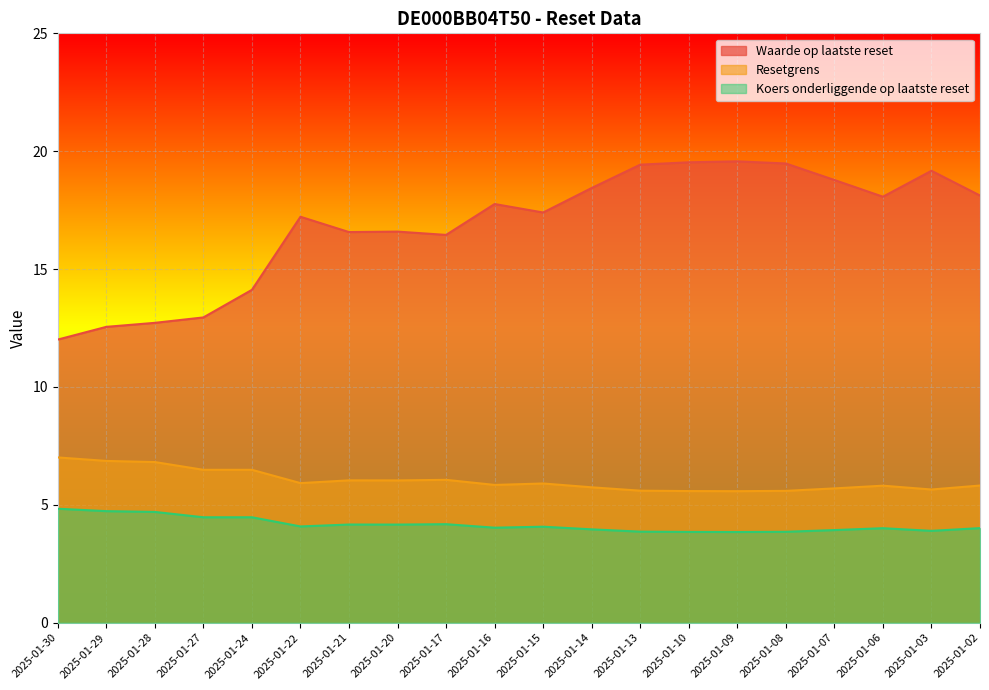

Reading left to right, transcribe all the data shown in this chart.

Waarde op laatste reset: 2025-01-30=12.0	2025-01-29=12.6	2025-01-28=12.7	2025-01-27=12.9	2025-01-24=14.1	2025-01-22=17.2	2025-01-21=16.6	2025-01-20=16.6	2025-01-17=16.4	2025-01-16=17.8	2025-01-15=17.4	2025-01-14=18.4	2025-01-13=19.4	2025-01-10=19.5	2025-01-09=19.6	2025-01-08=19.5	2025-01-07=18.8	2025-01-06=18.1	2025-01-03=19.2	2025-01-02=18.1
Resetgrens: 2025-01-30=7.0	2025-01-29=6.9	2025-01-28=6.8	2025-01-27=6.5	2025-01-24=6.5	2025-01-22=5.9	2025-01-21=6.0	2025-01-20=6.0	2025-01-17=6.1	2025-01-16=5.8	2025-01-15=5.9	2025-01-14=5.7	2025-01-13=5.6	2025-01-10=5.6	2025-01-09=5.6	2025-01-08=5.6	2025-01-07=5.7	2025-01-06=5.8	2025-01-03=5.7	2025-01-02=5.8
Koers onderliggende op laatste reset: 2025-01-30=4.8	2025-01-29=4.7	2025-01-28=4.7	2025-01-27=4.5	2025-01-24=4.5	2025-01-22=4.1	2025-01-21=4.2	2025-01-20=4.2	2025-01-17=4.2	2025-01-16=4.0	2025-01-15=4.1	2025-01-14=4.0	2025-01-13=3.9	2025-01-10=3.9	2025-01-09=3.8	2025-01-08=3.9	2025-01-07=3.9	2025-01-06=4.0	2025-01-03=3.9	2025-01-02=4.0